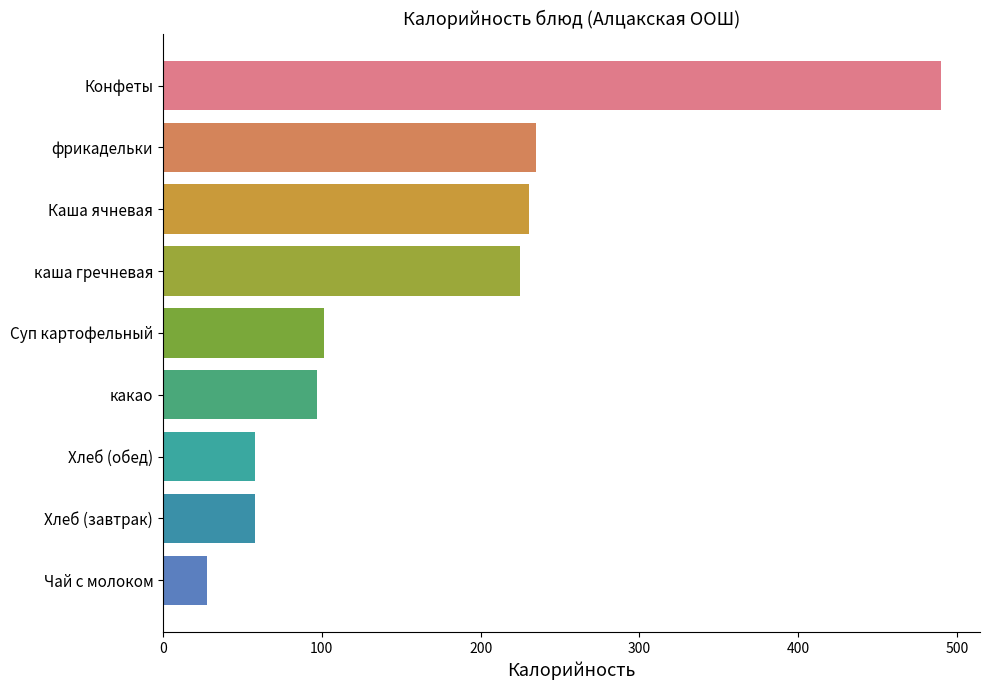

How many data points are above 101?

5